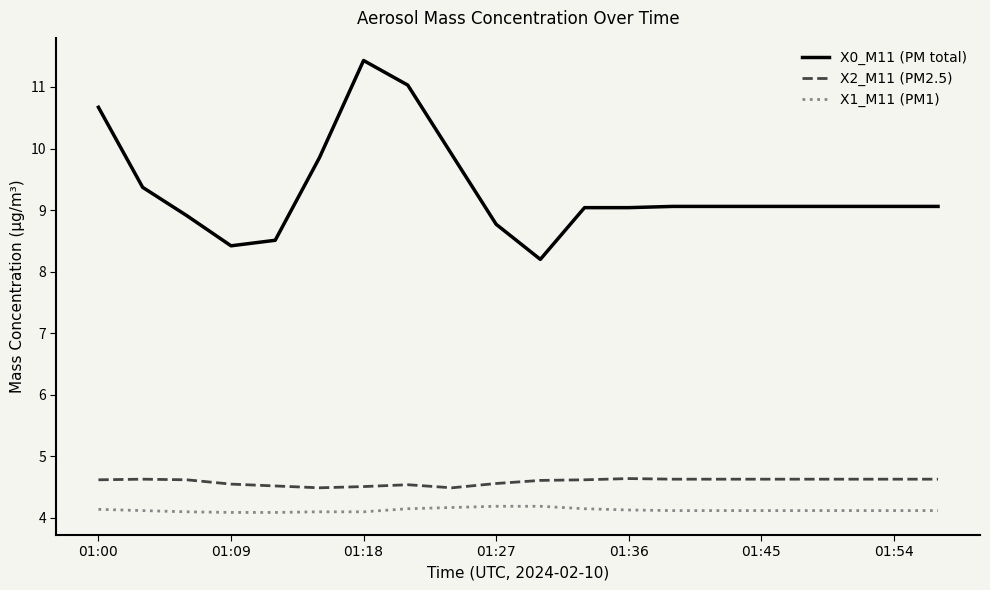

How many categories are shown in the chart?

20